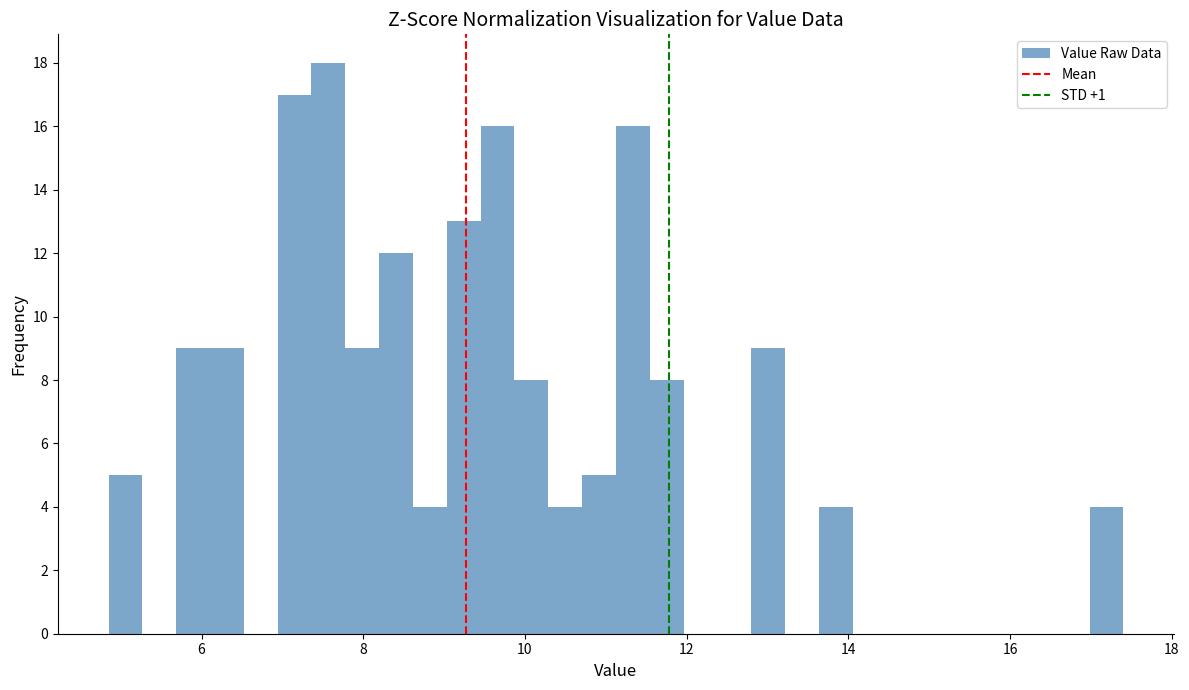

Around what value on the x-axis is the tallest bar? Give the approximate position of its centre, as read against the axis.

7.6